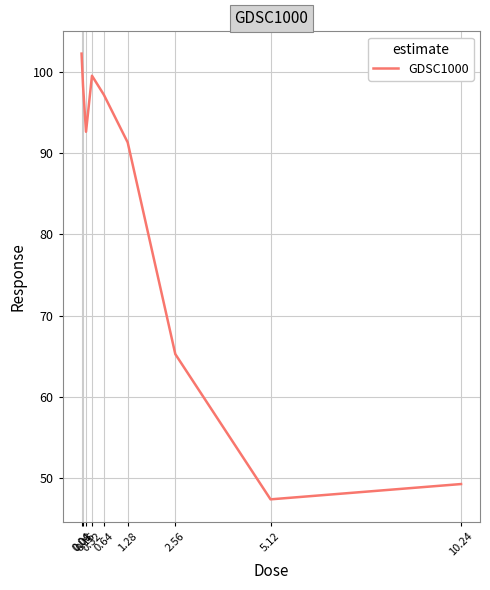

True or false: there are more than 0 points higher than both neighbors.

True